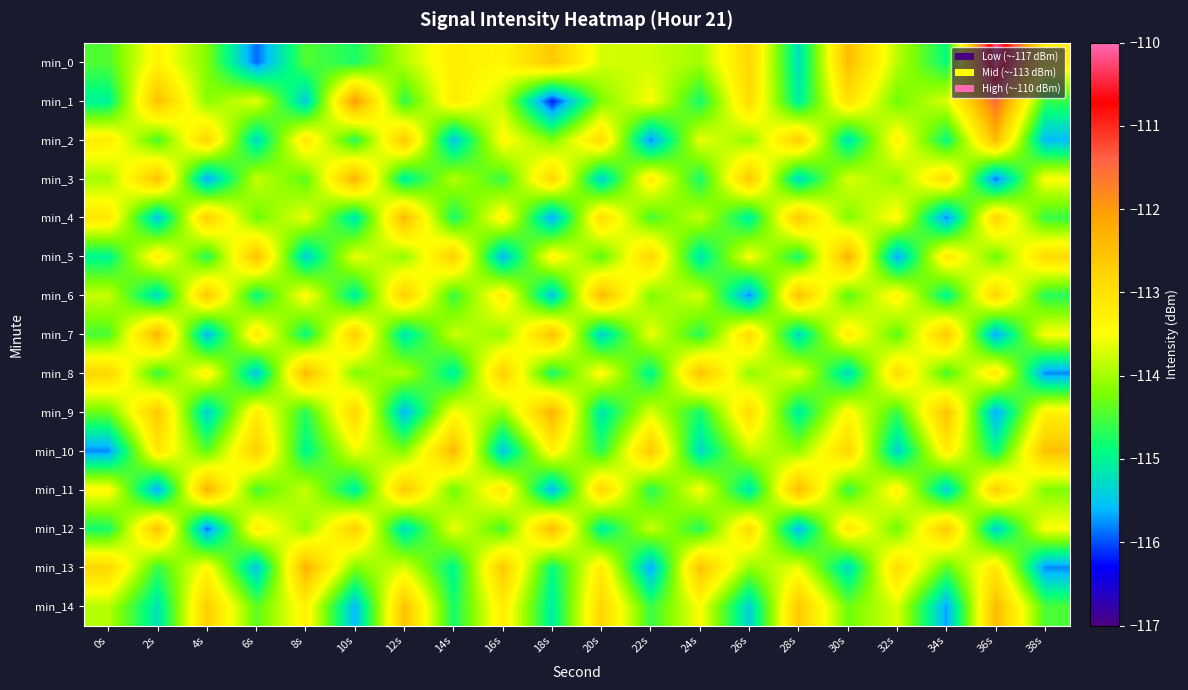

What is the total value across all series at 4s?

-1709.8